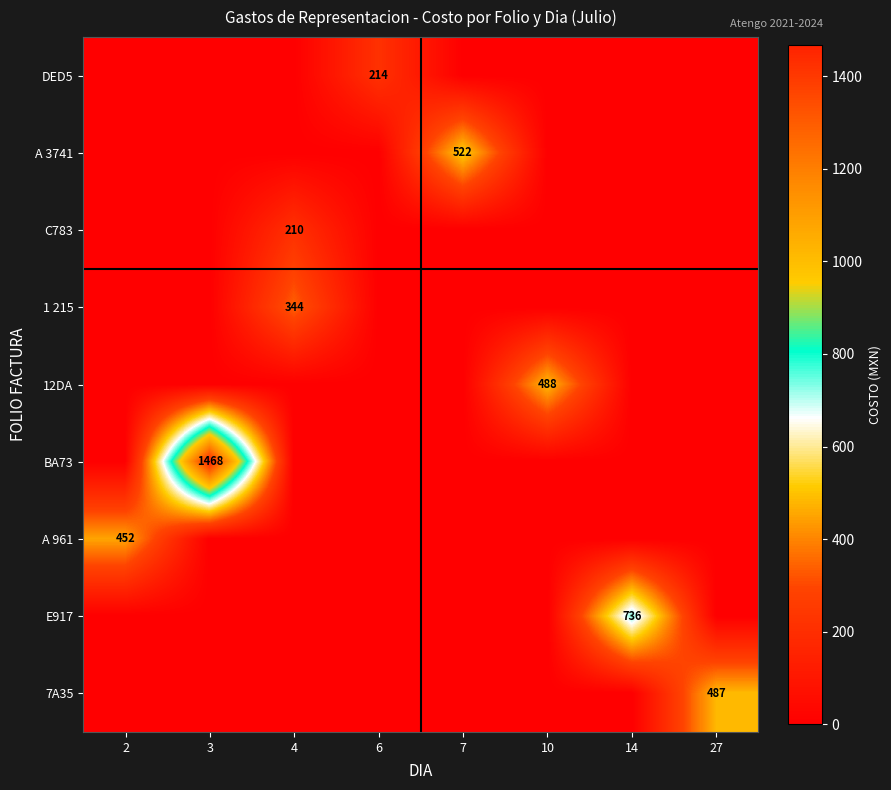

Rank the series by their maximum value, from lowest to highest.

C783, DED5, 1 215, A 961, 7A35, 12DA, A 3741, E917, BA73